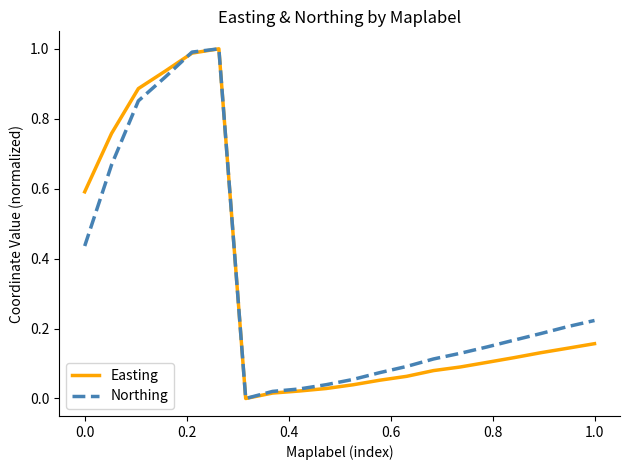

Rank the series by their average value, from highest to lowest.

Northing, Easting